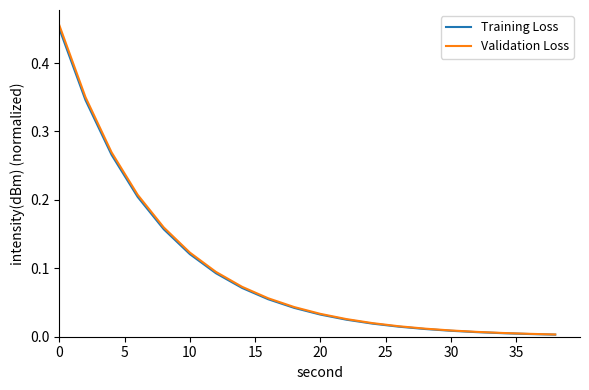

Which series has the largest range (max minus min)?

Validation Loss